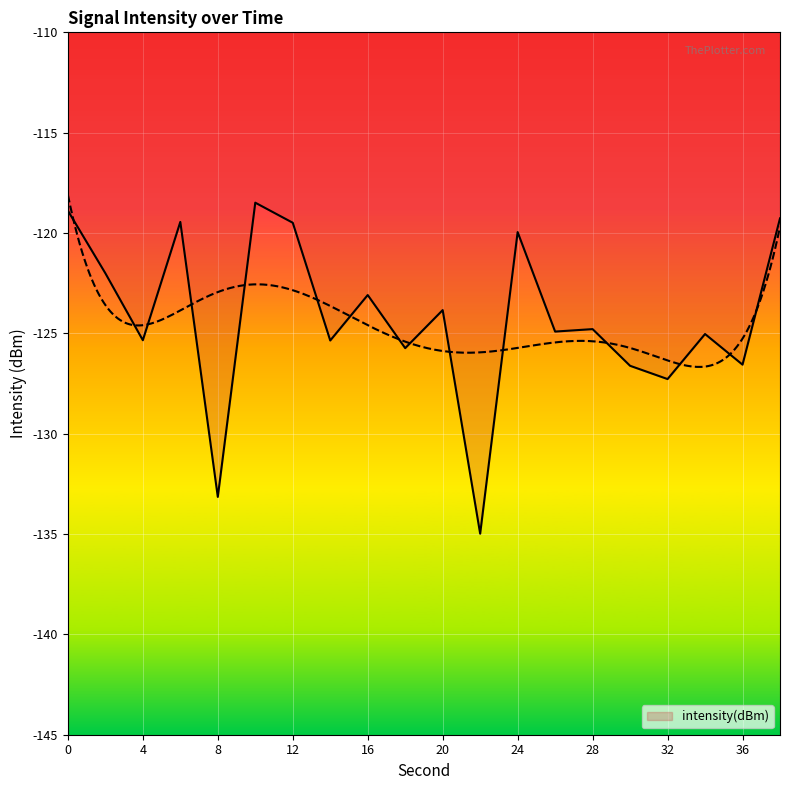

Is it true that the value at 6 is -119.4?

True